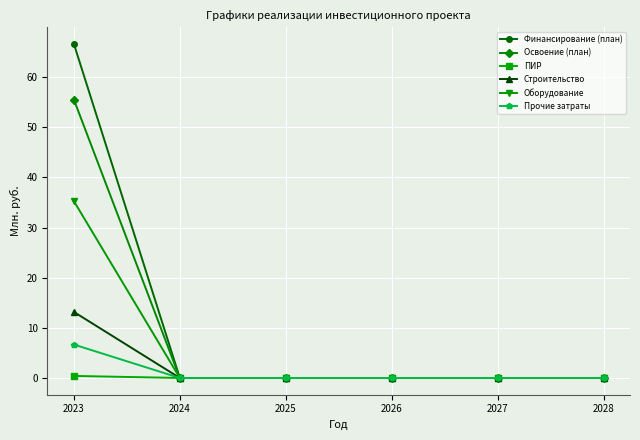

What is the average value of the Оборудование series?

5.9